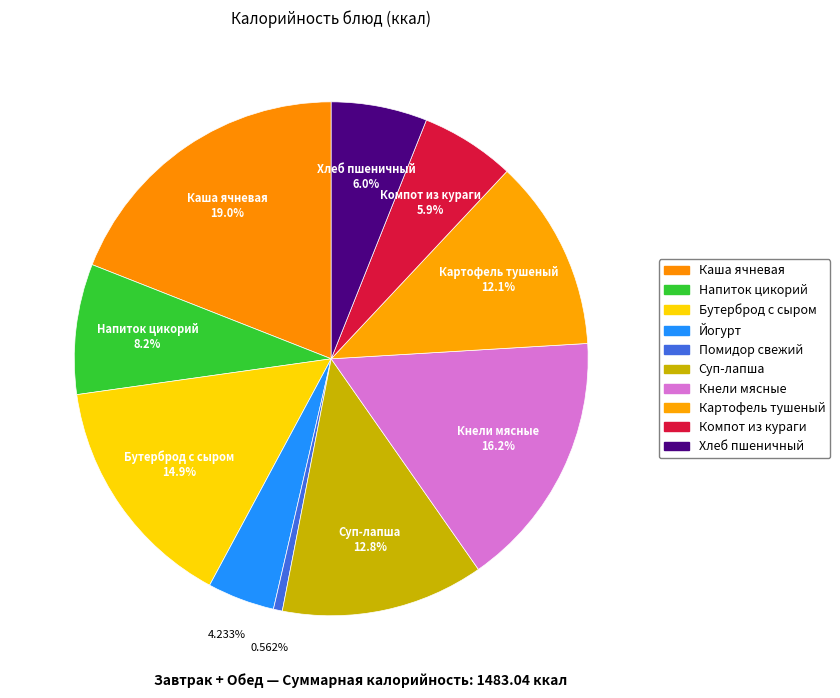

How many slices are in this pie chart?

10